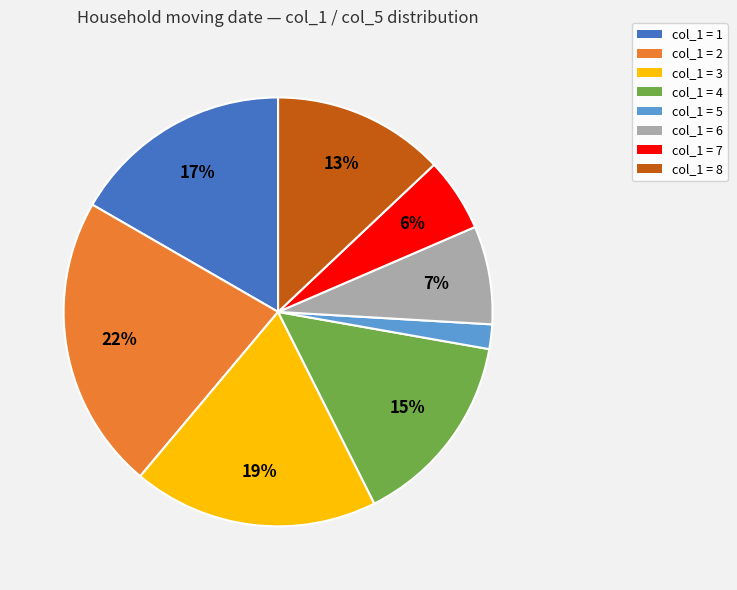

To the nearest percent, what is the difference between the largest and smallest slice percentages?

20%